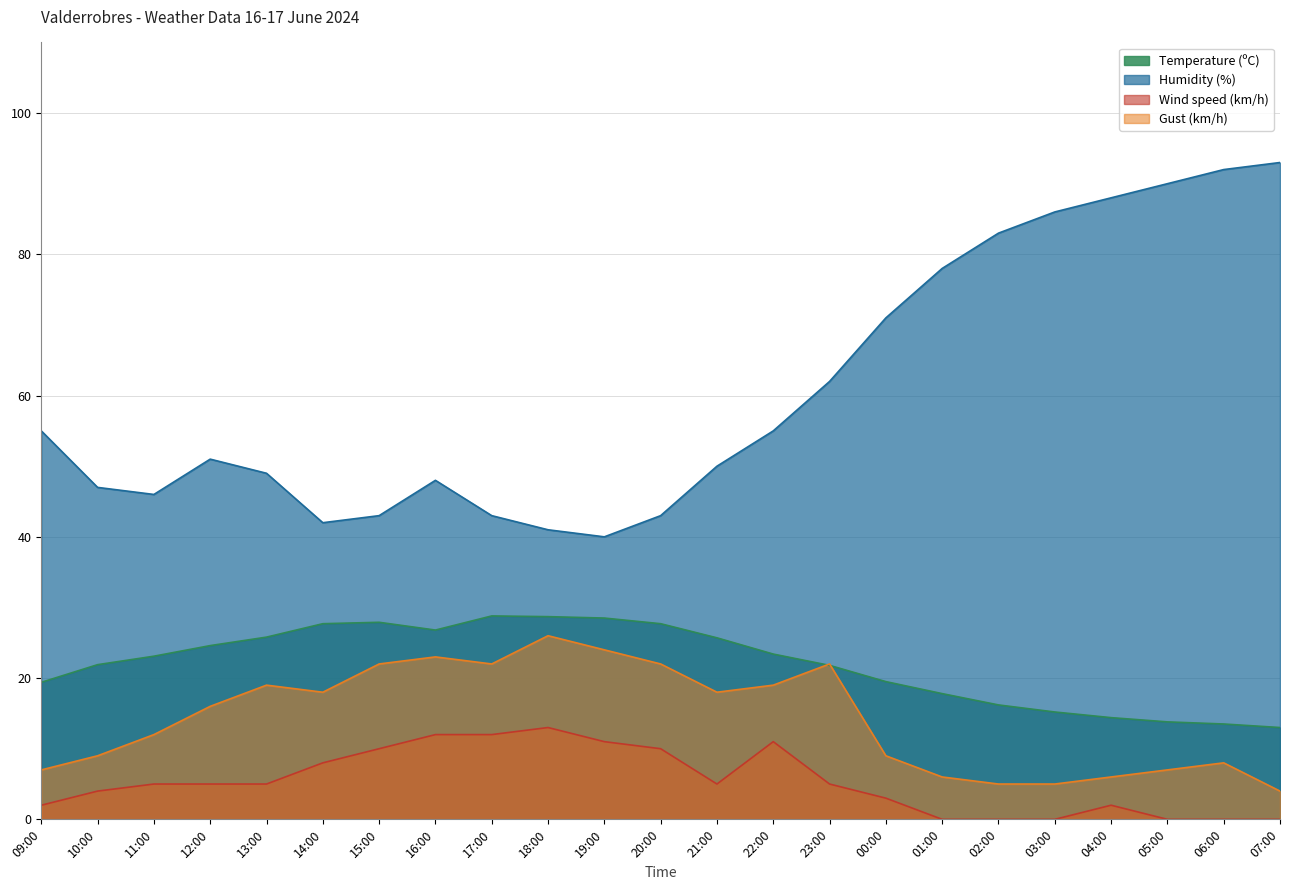

At which category does Wind speed (km/h) reach its first local valley?

21:00